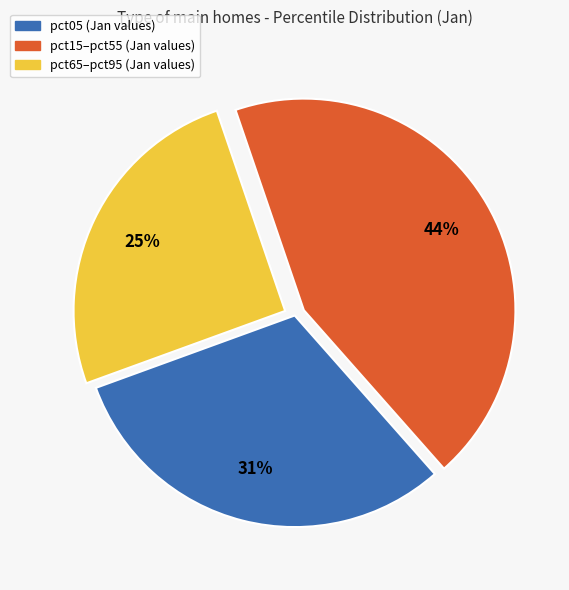

Is there a majority slice in this chart?

No